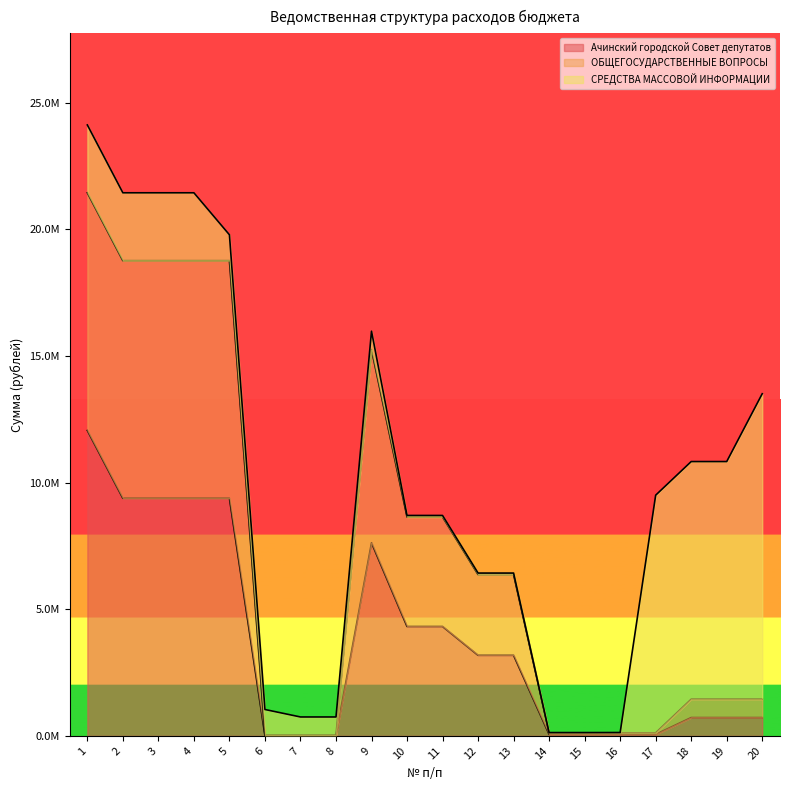

Which series has the largest total across all categories?

ОБЩЕГОСУДАРСТВЕННЫЕ ВОПРОСЫ